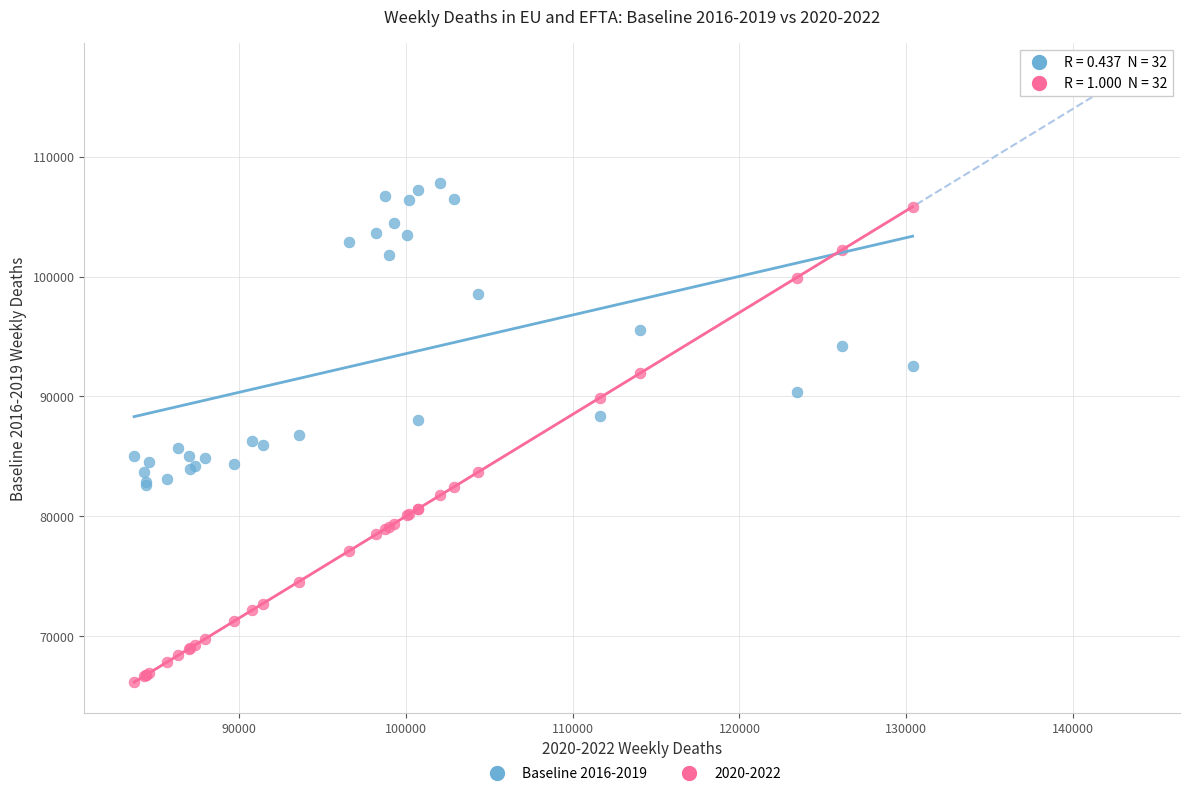

Which series has the largest Y range (max minus min)?

2020-2022